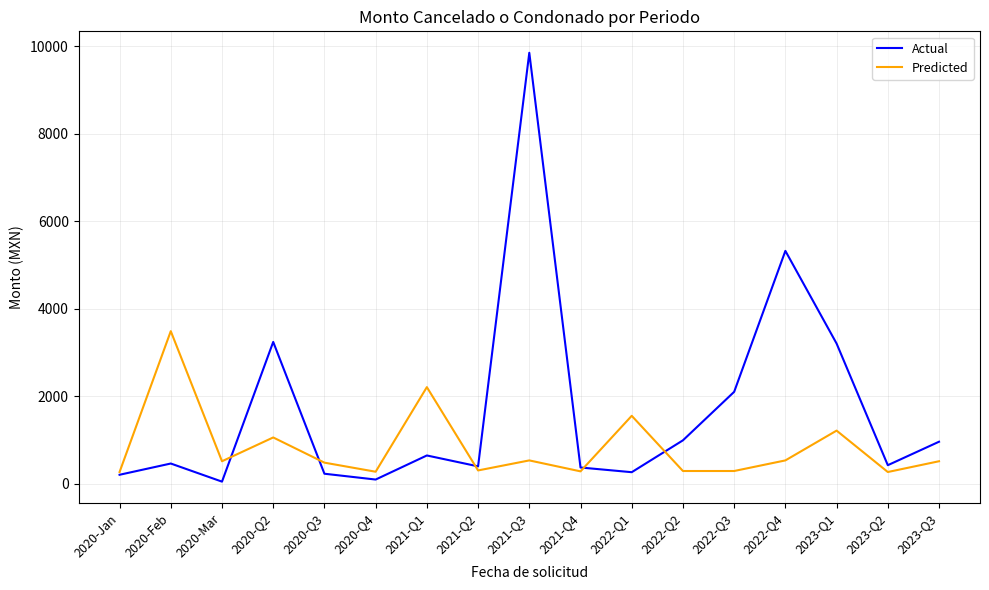

What is the minimum value for Actual?

50.1